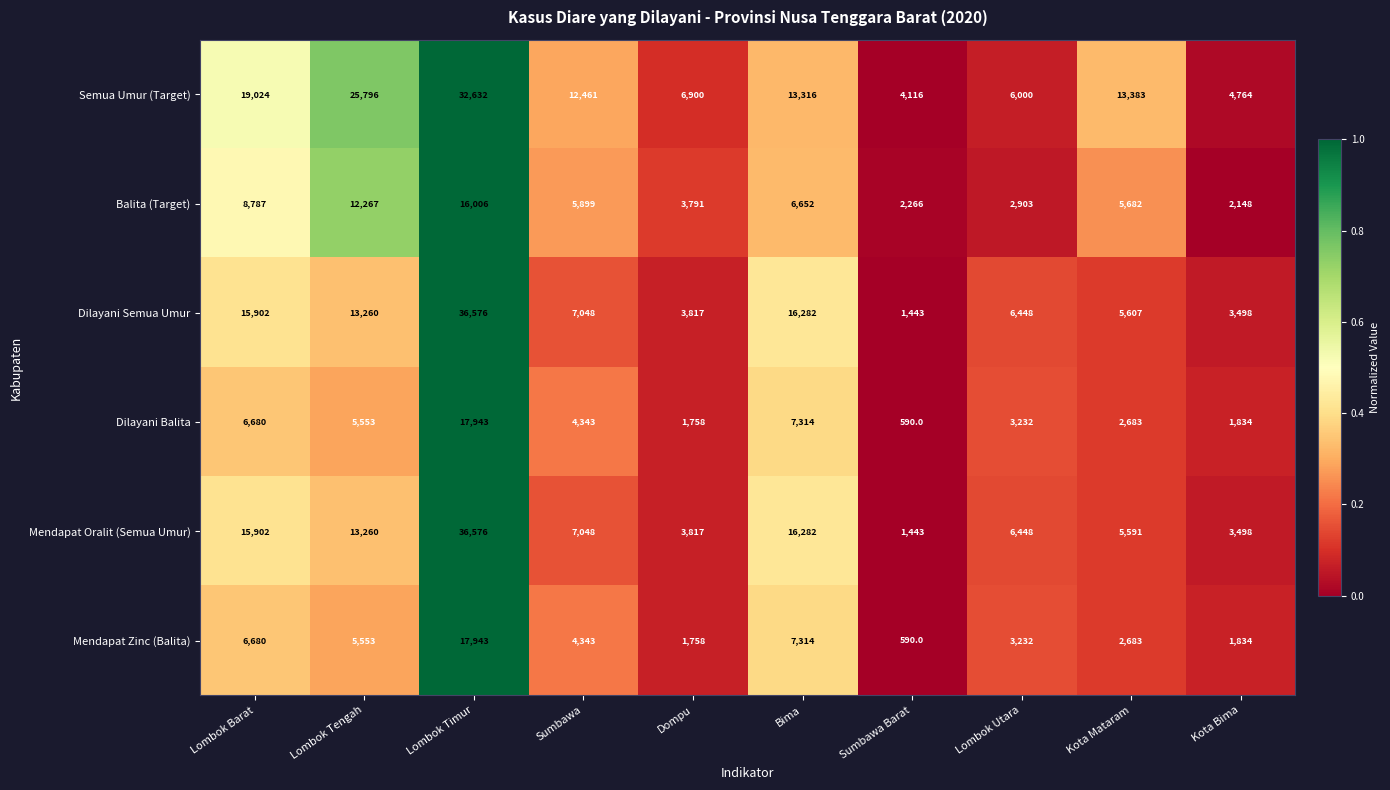

What is the sum of the Mendapat Zinc (Balita) values at Sumbawa and Kota Bima?

6177